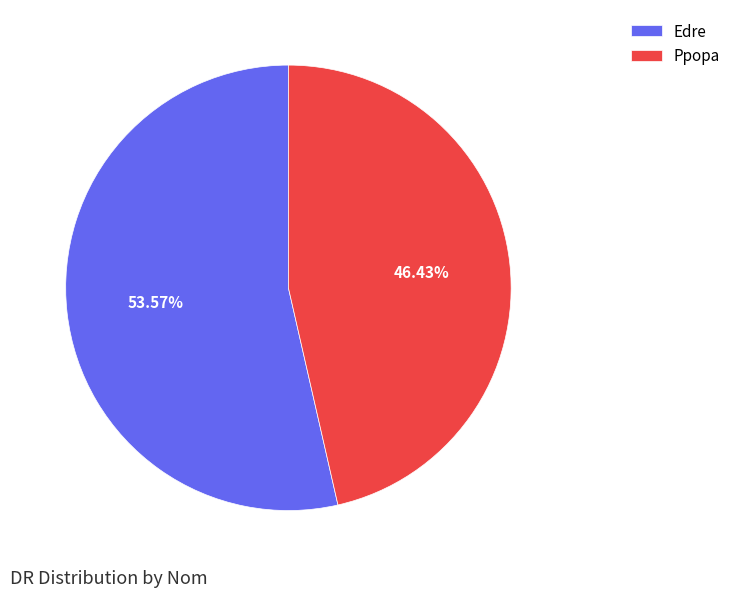

What percentage is NOT represented by Ppopa?

53.6%